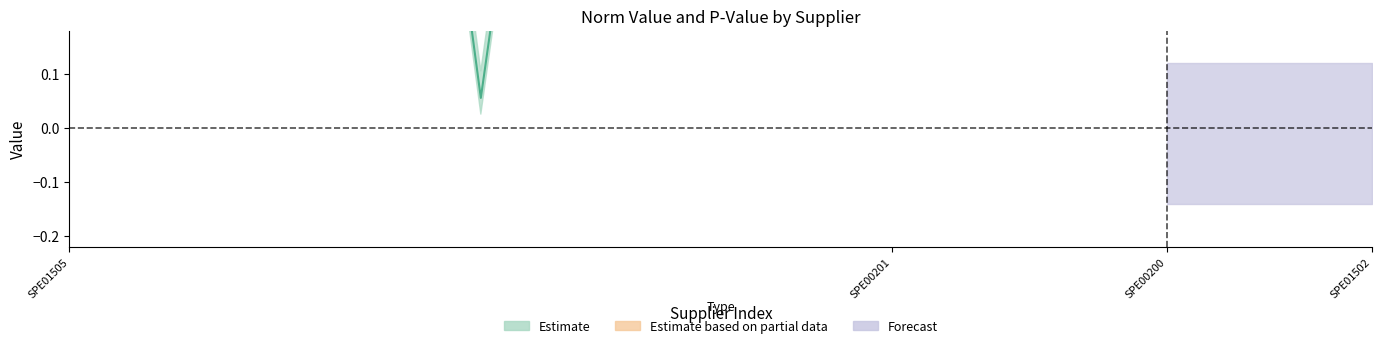

What is the difference between the maximum and minimum values in the p_value series?

0.9